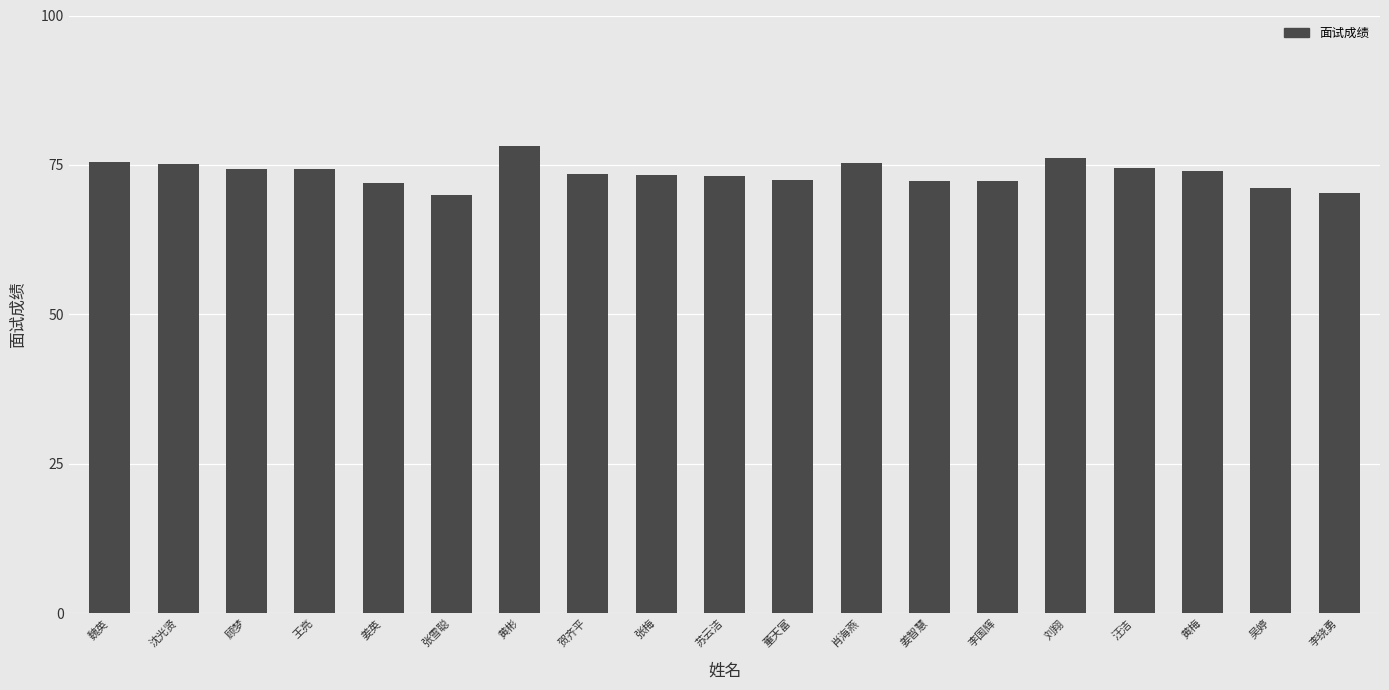

What is the difference between the values at 张雪聪 and 姜智慧?

2.4